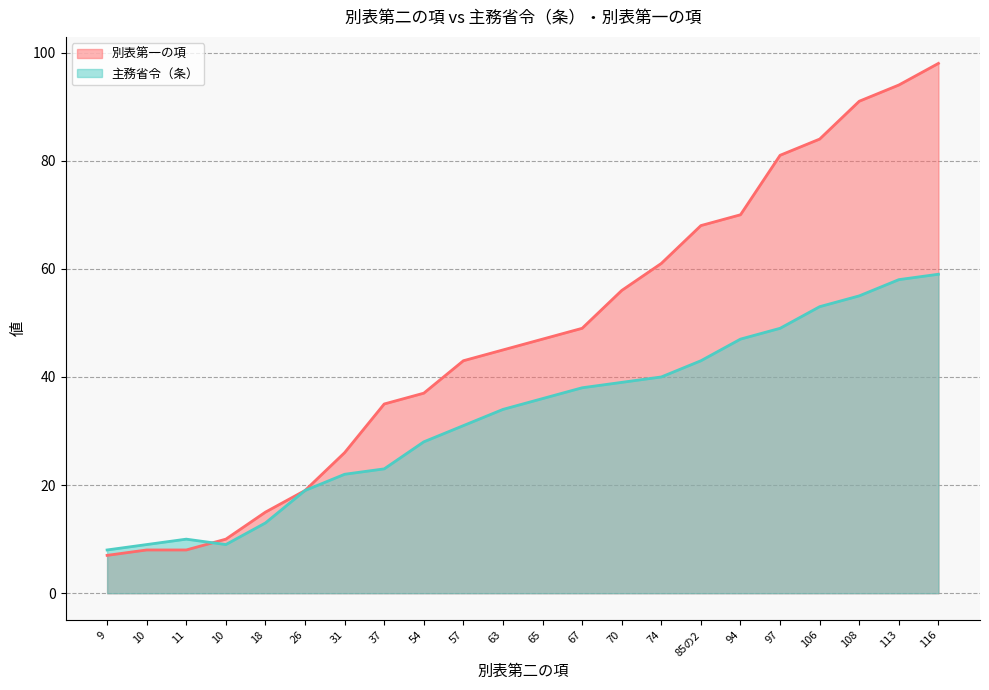

Which series has the largest total across all categories?

別表第一の項